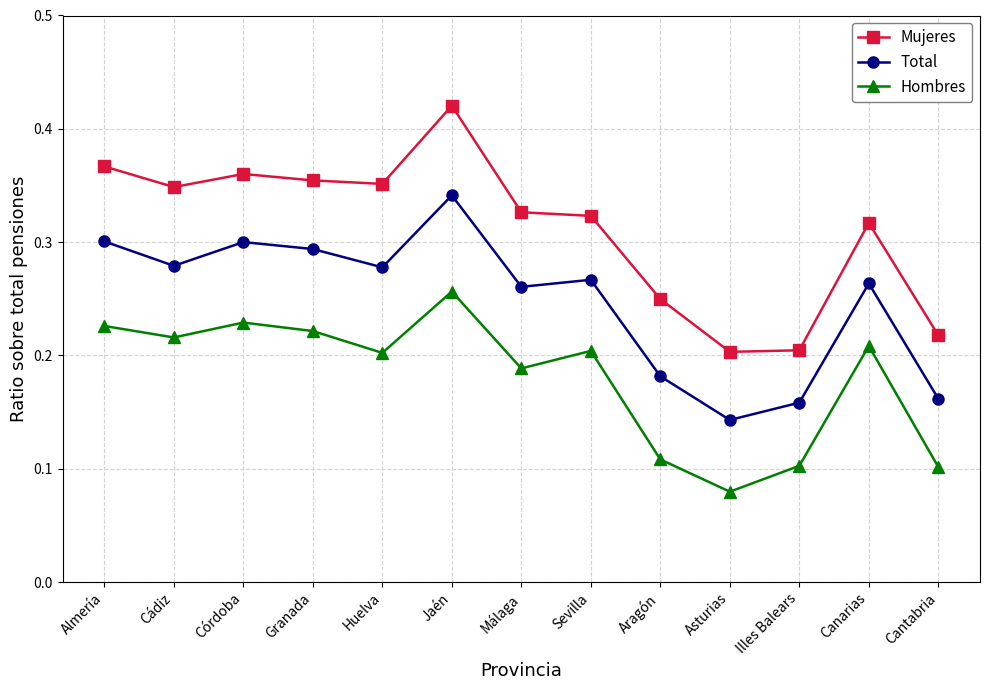

List the series in order of their peak value, highest first.

Mujeres, Total, Hombres